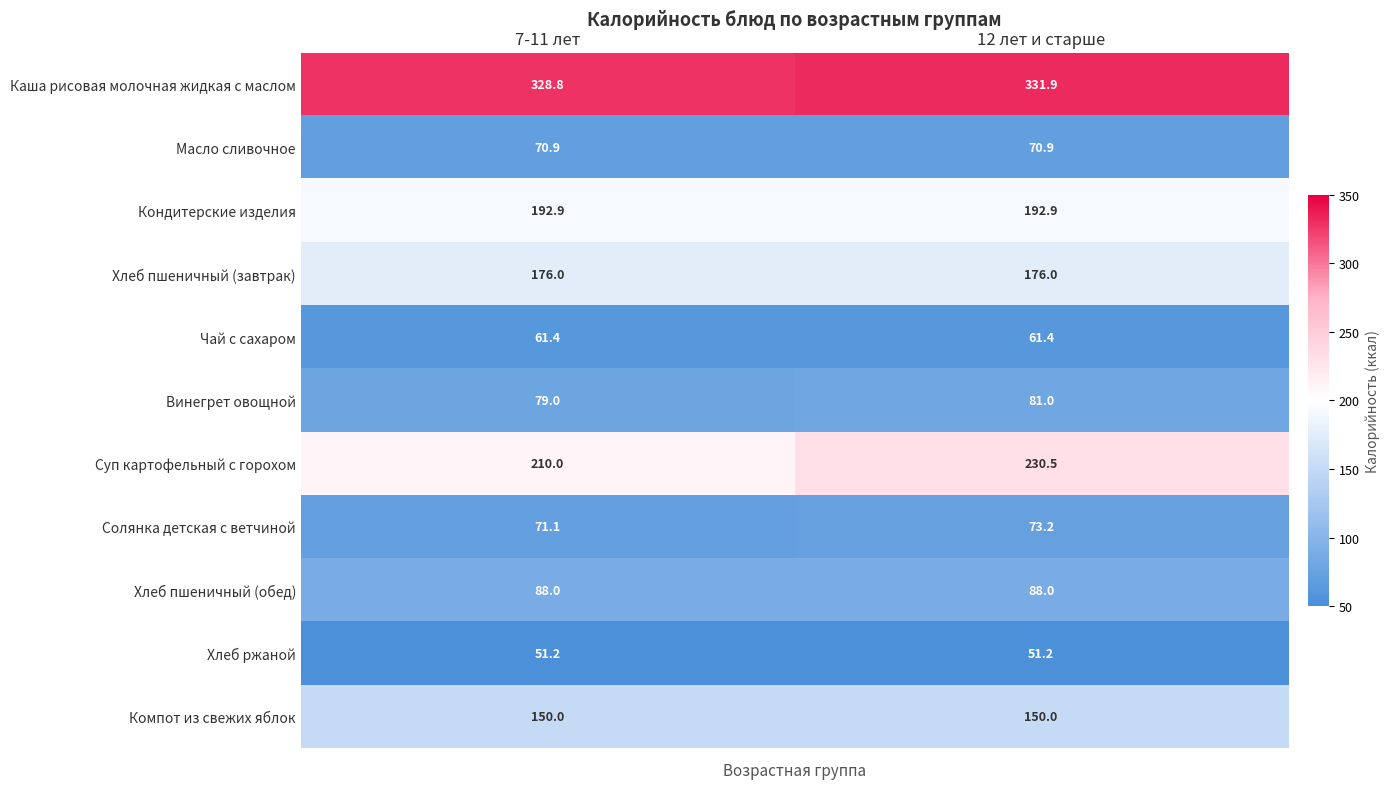

What is the minimum value shown in the chart?

51.2